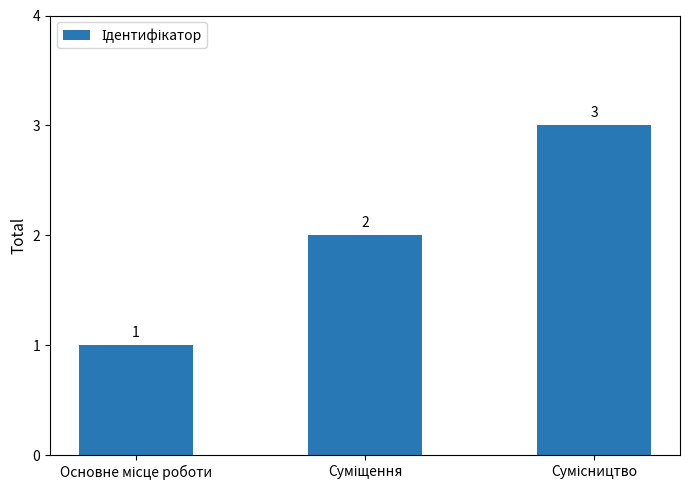

Are the bars horizontal?

No